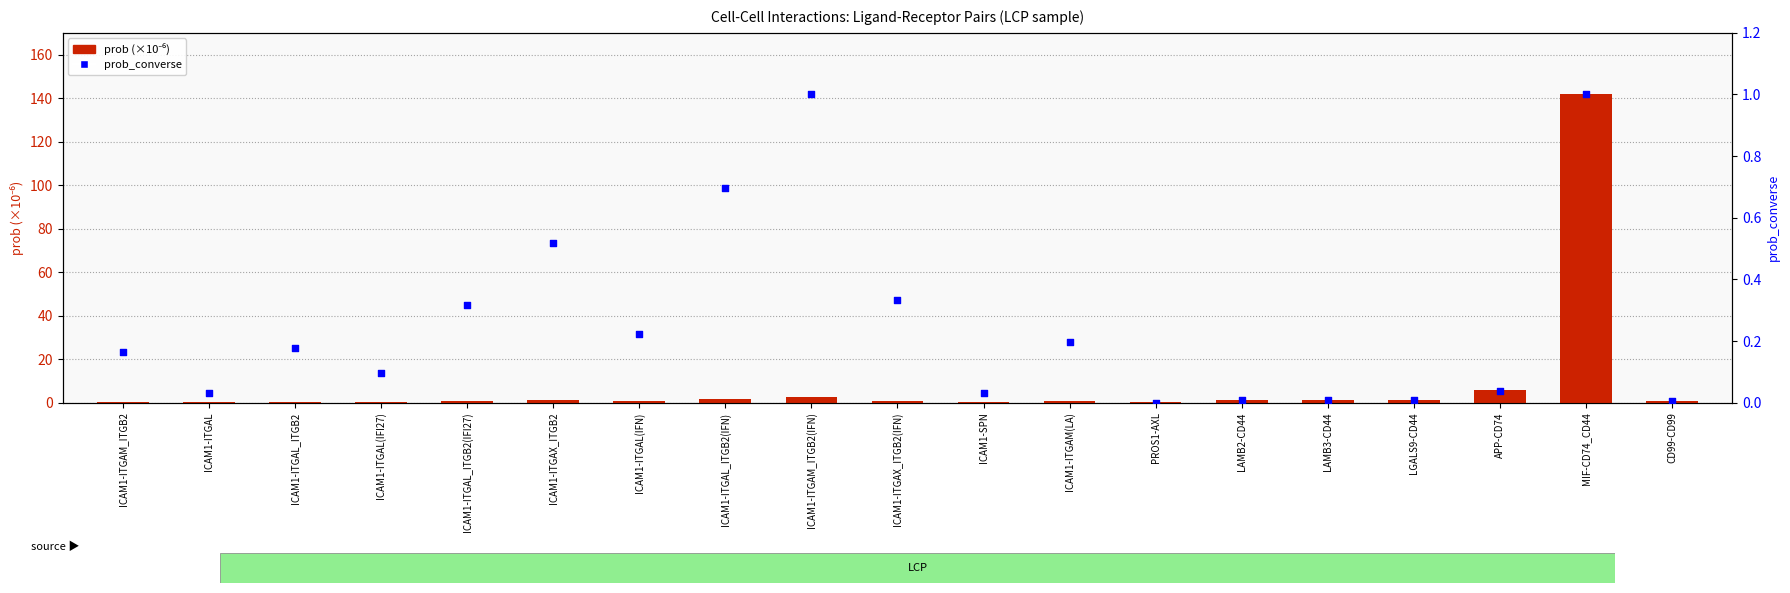

Which series contains the lowest Y value?

prob_converse